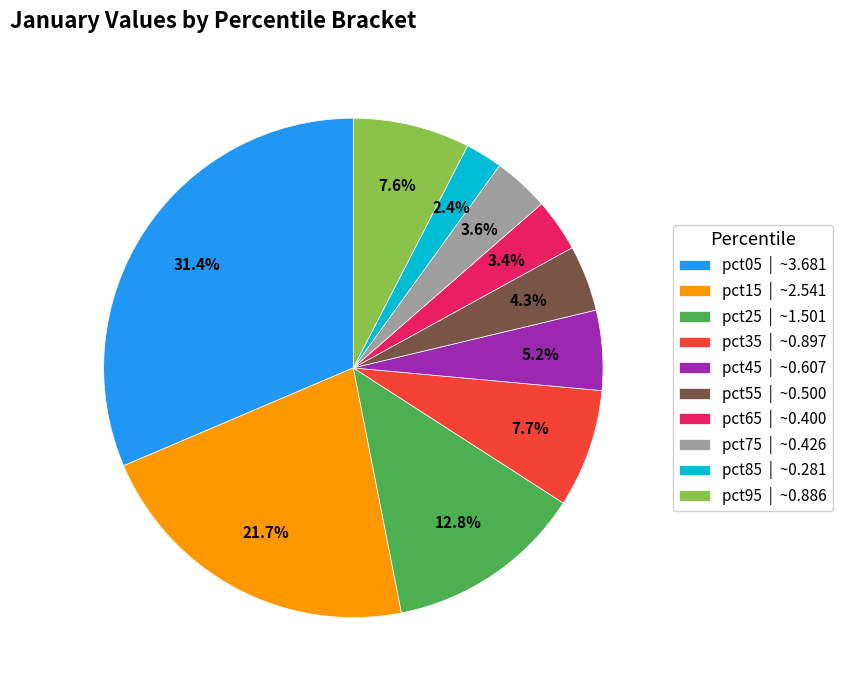

Does any single category account for the majority?

No